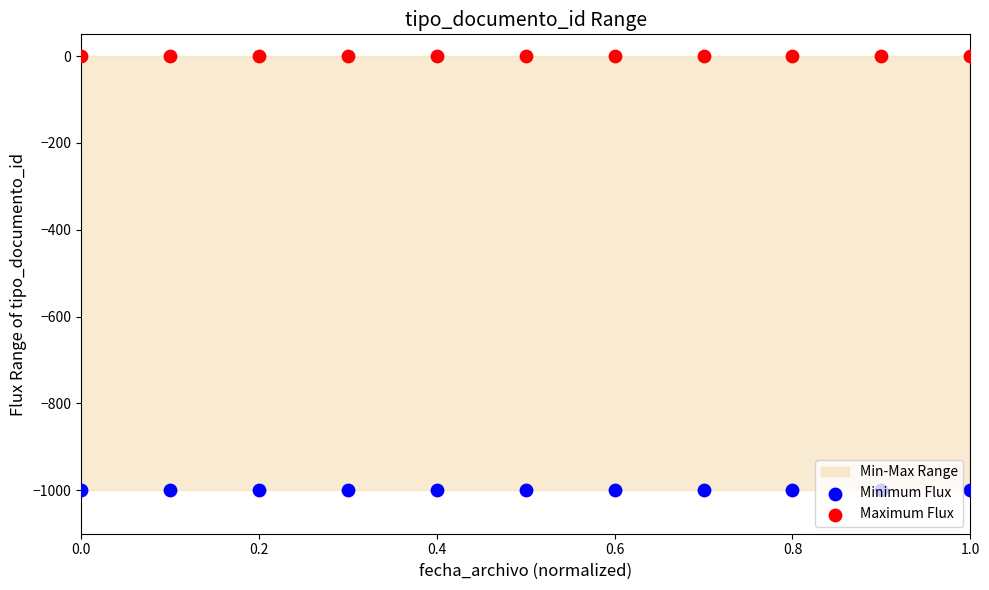

Is the value of Minimum Flux at 9 greater than the value of Maximum Flux at 7?

No